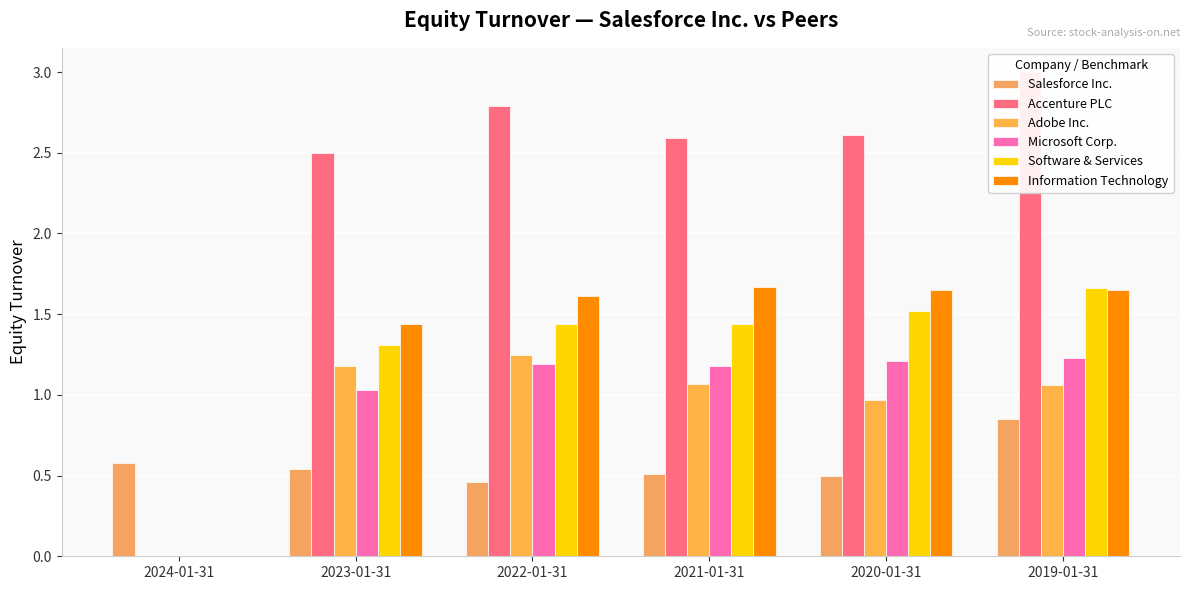

Is it true that Software & Services equals 1.4 at 2022-01-31?

True